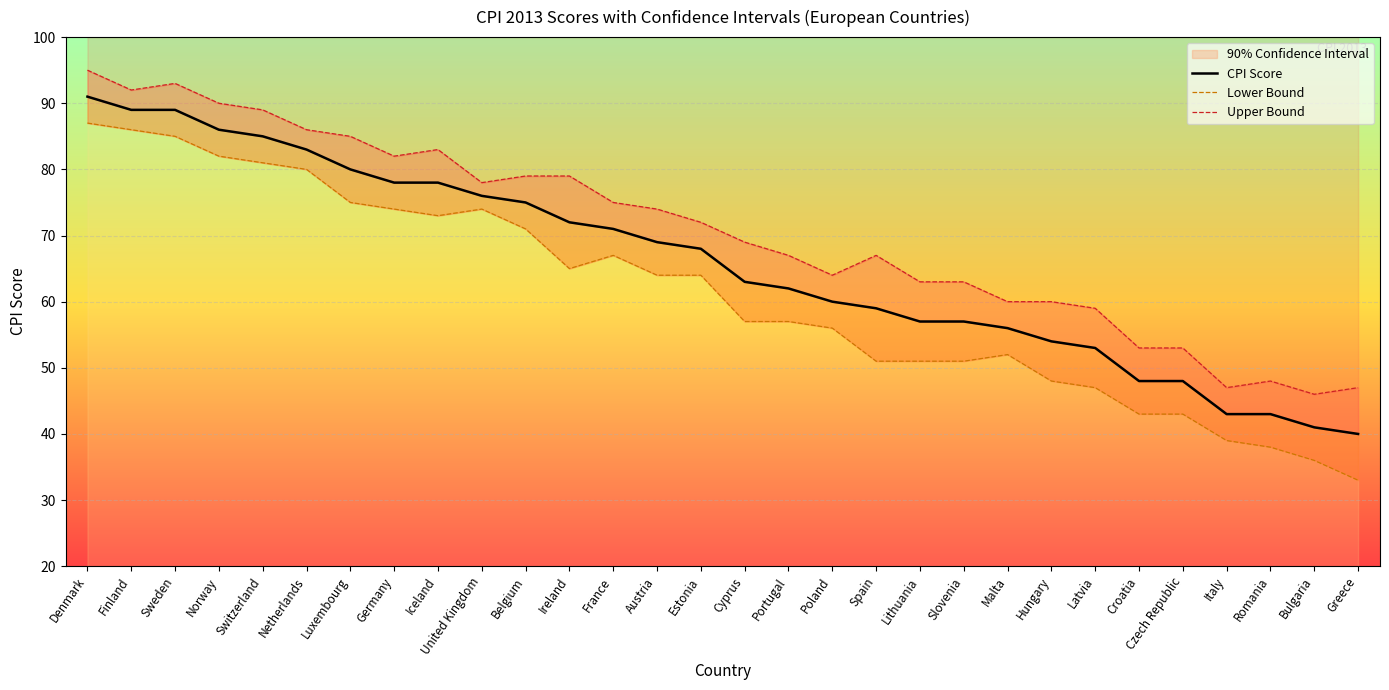

List the series in order of their overall mean, lowest first.

Lower Bound, CPI Score, Upper Bound